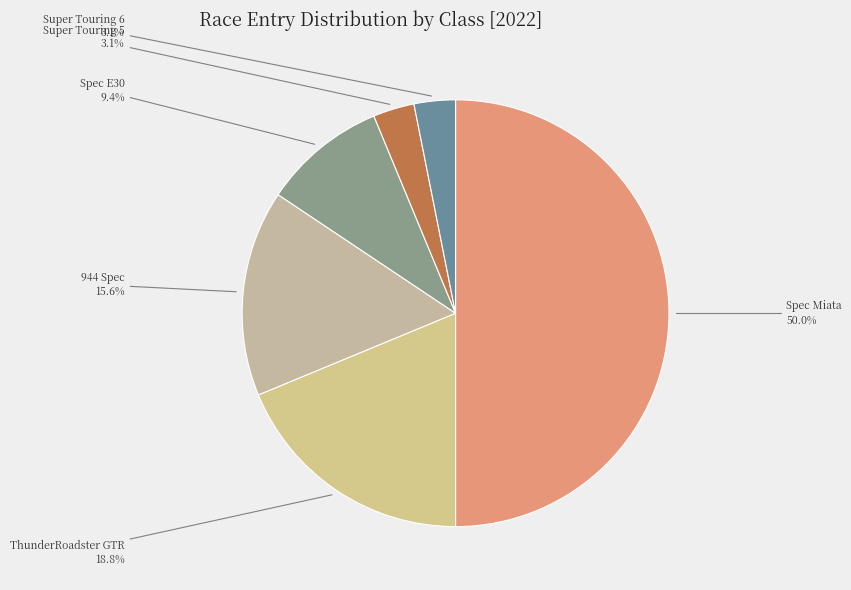

True or false: Super Touring 5 accounts for 3% of the total.

True